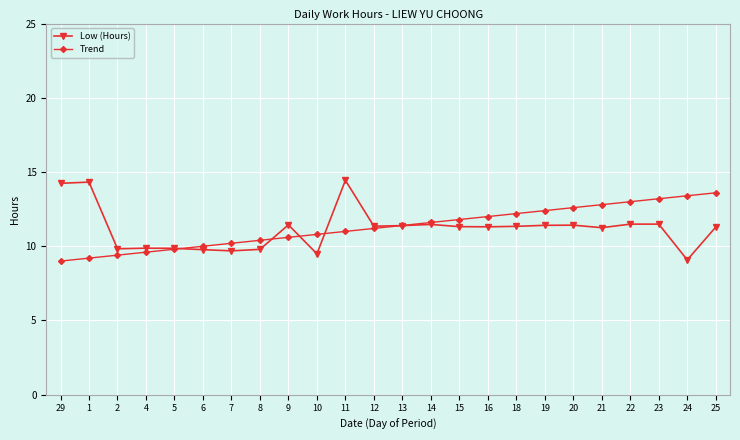

Count the number of categories in the chart.

24